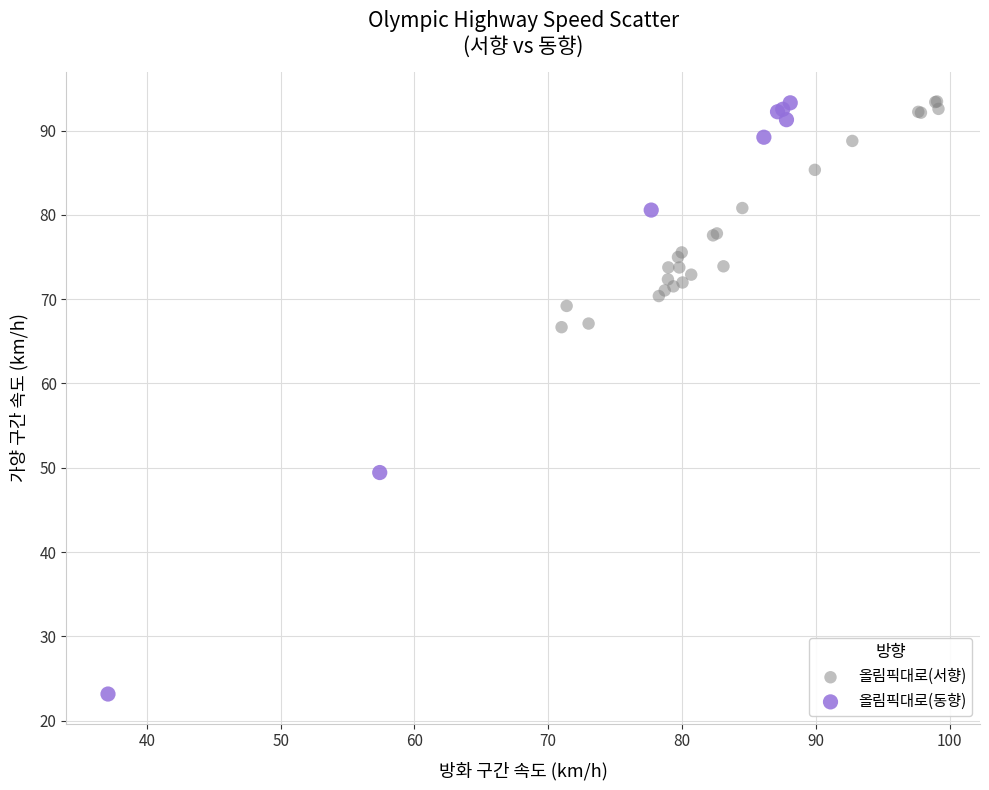

Which series contains the lowest Y value?

올림픽대로(동향)